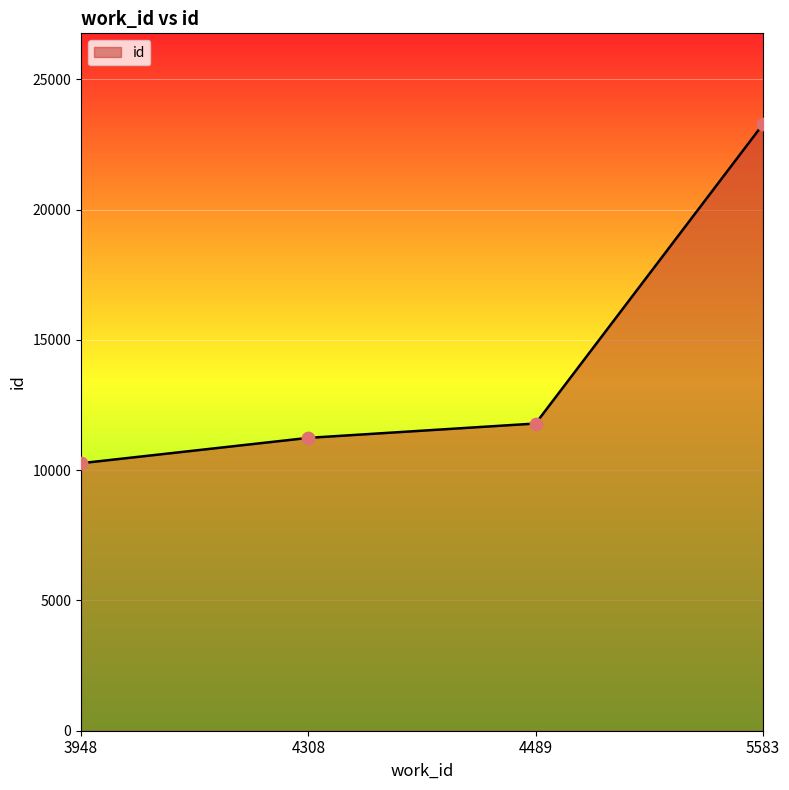

What is the change in value from 4308 to 5583?

+12036